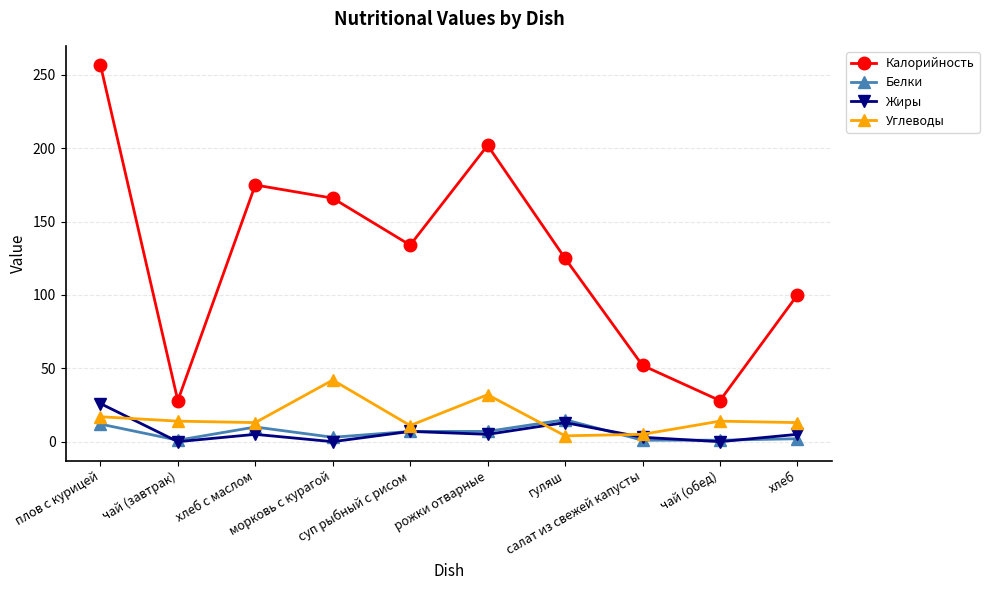

Which series has the largest range (max minus min)?

Калорийность